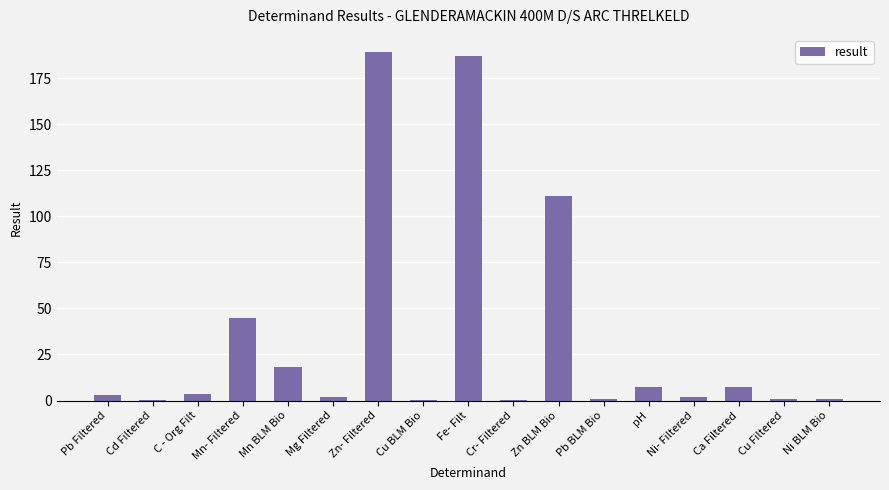

What is the ratio of the value at Zn BLM Bio to the value at Zn- Filtered?

0.6